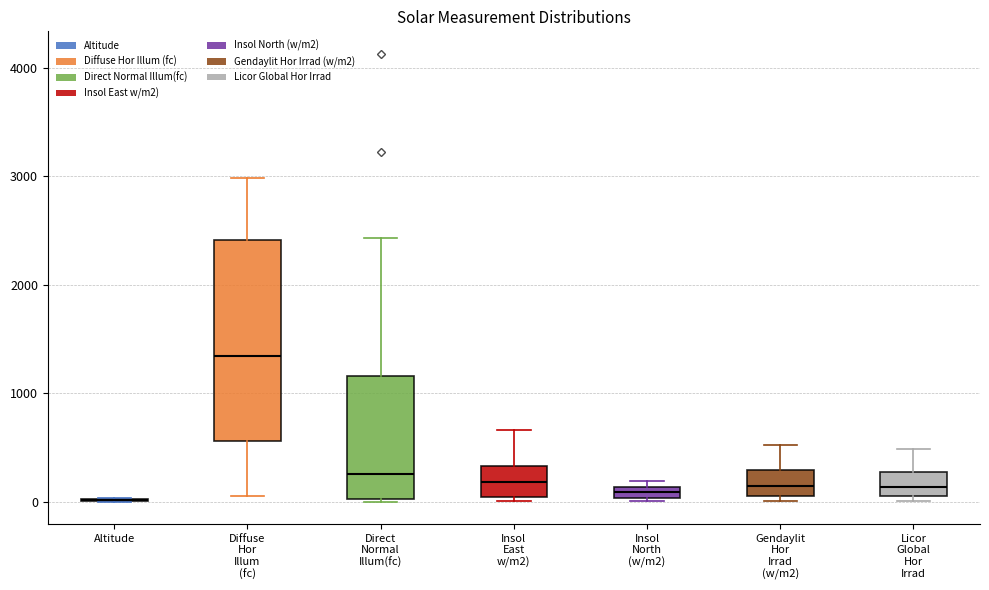

Where does the upper whisker of the box for Gendaylit Hor Irrad (w/m2) end on the y-axis? The values are not printed on the chart, so give them approximately, as read against the axis.

500